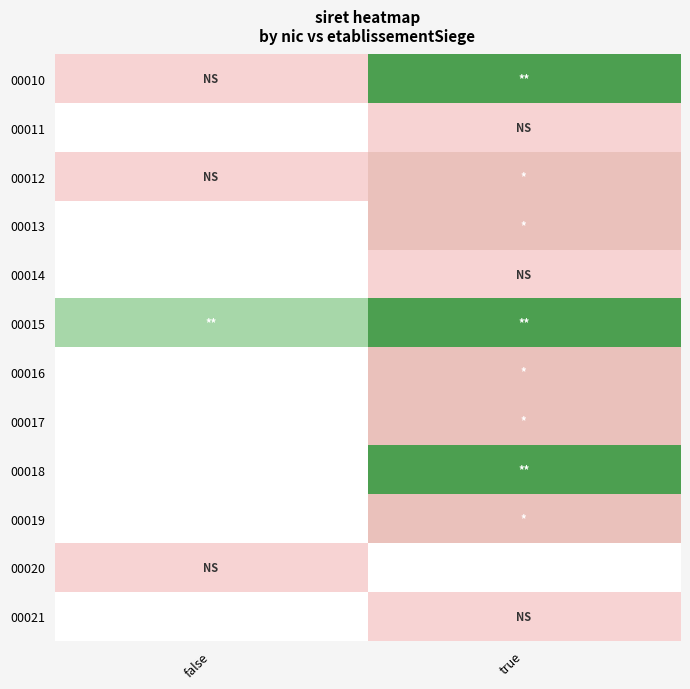

What is the greatest value displayed?

4